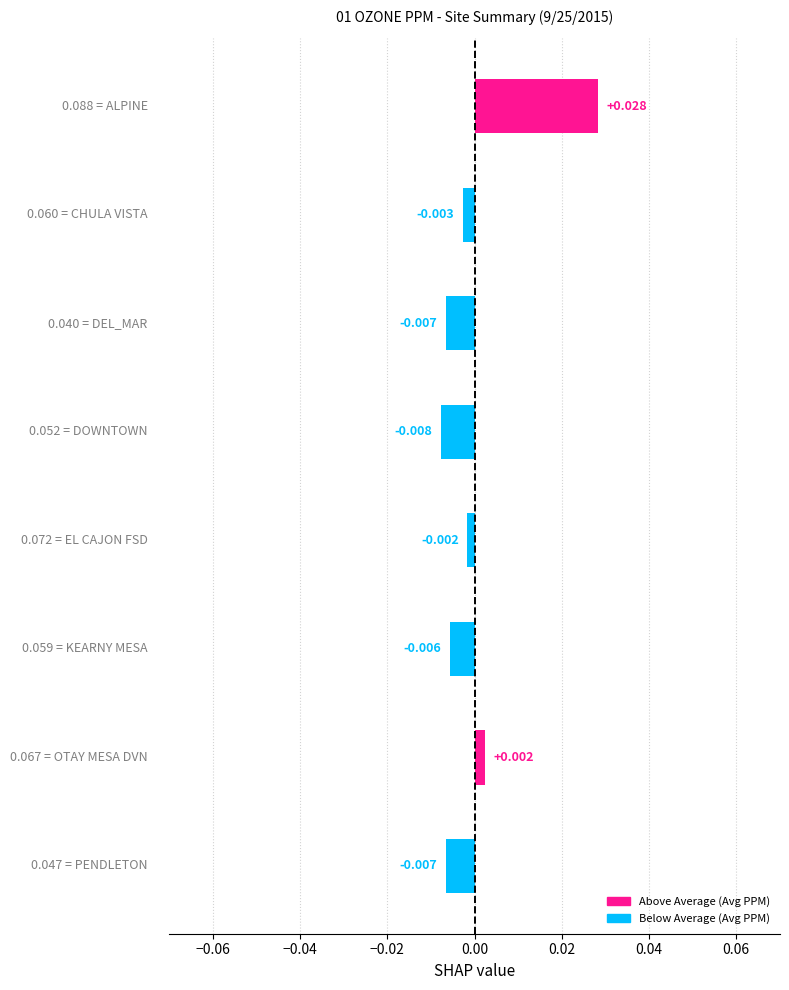

Rank the categories by value from highest to lowest.

ALPINE, OTAY MESA DVN, EL CAJON FSD, CHULA VISTA, KEARNY MESA, DEL_MAR, PENDLETON, DOWNTOWN